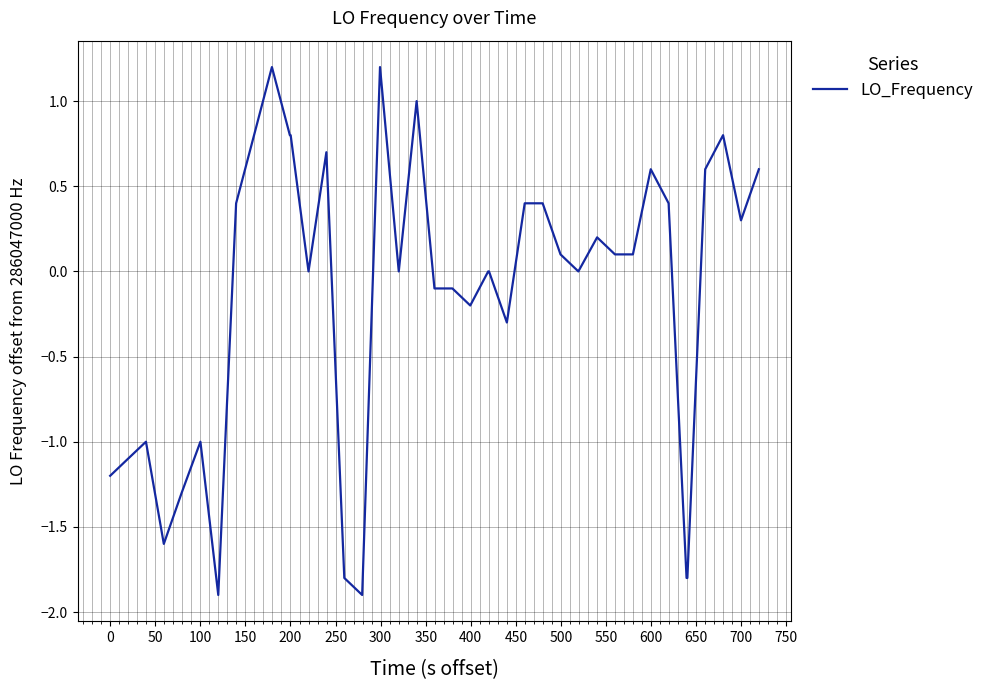

What is the difference between the maximum and minimum values?

3.1